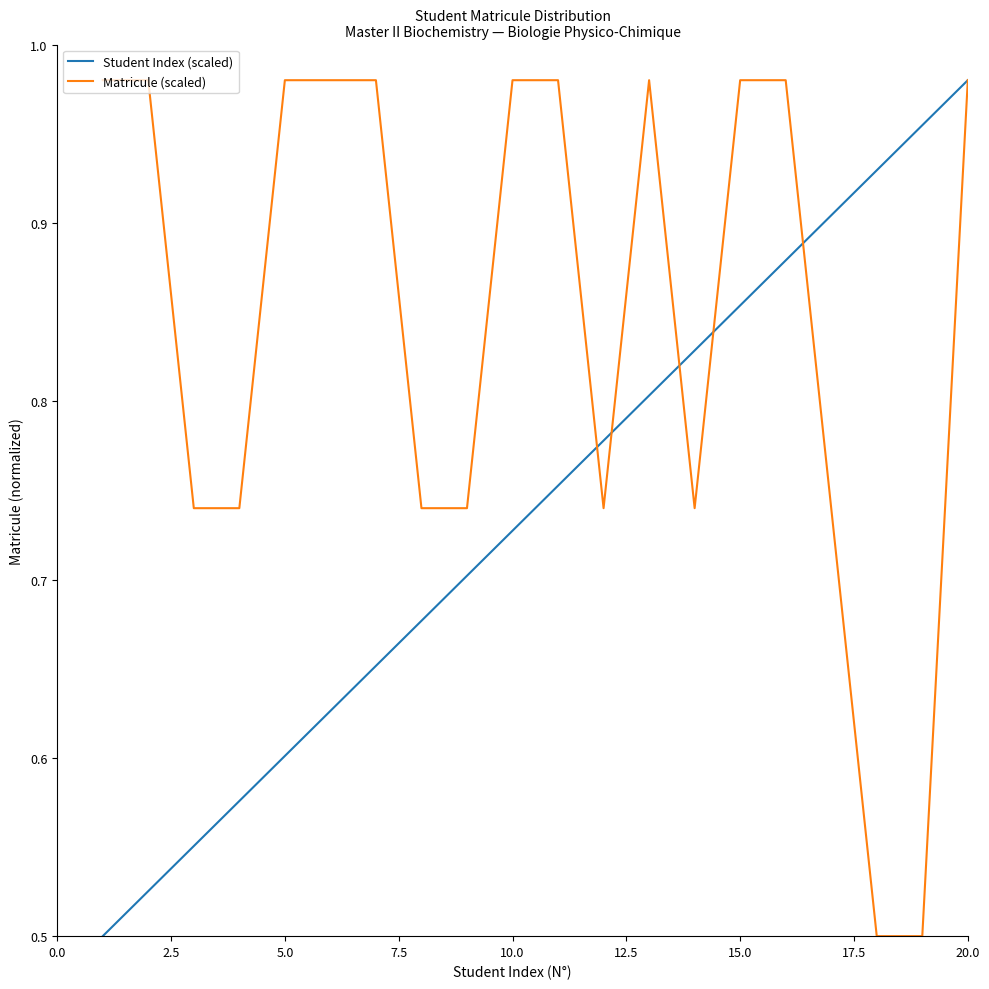

Which series has the largest total across all categories?

Matricule (scaled)